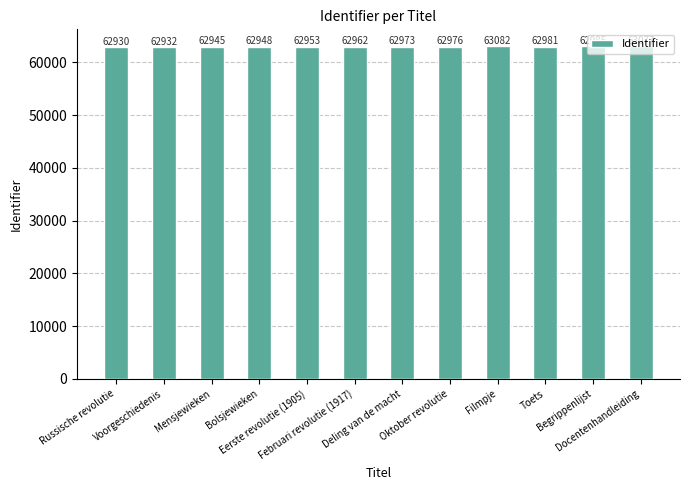

What is the change in value from Mensjewieken to Deling van de macht?

+28